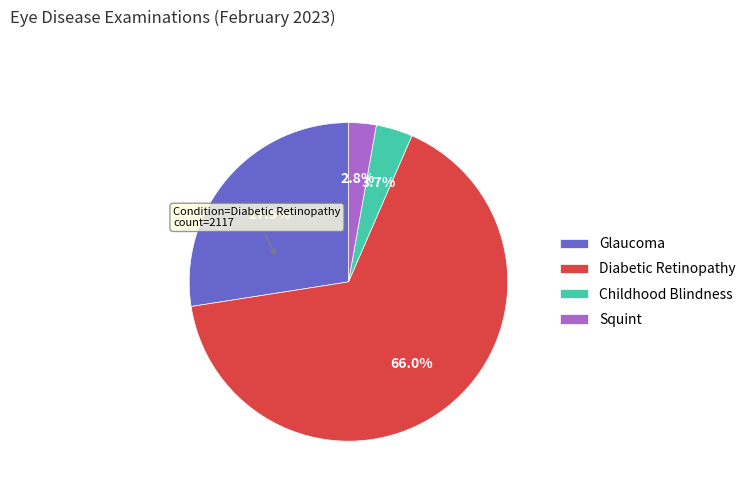

What is the largest slice in the pie chart?

Diabetic Retinopathy